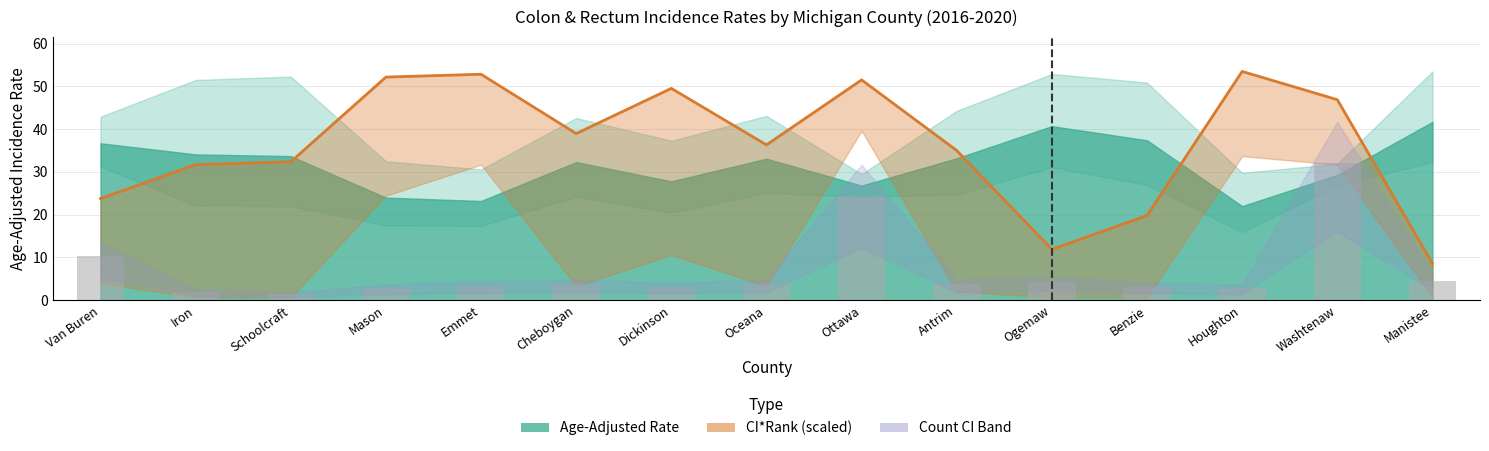

The value of CI*Rank (scaled) at Mason is 27.9. True or false?

False